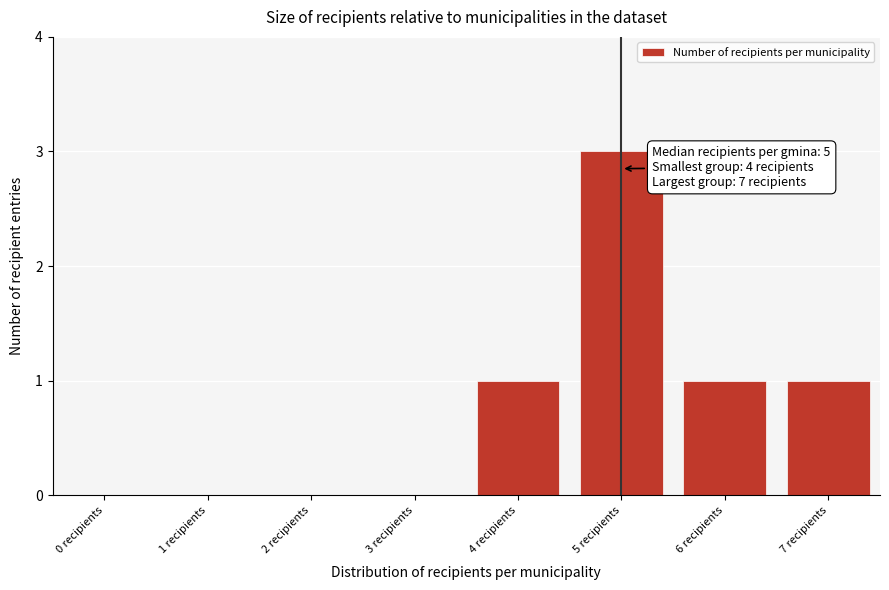

Reading right to left, what are all the values shown in this chart?

7 recipients=1	6 recipients=1	5 recipients=3	4 recipients=1	3 recipients=0	2 recipients=0	1 recipients=0	0 recipients=0